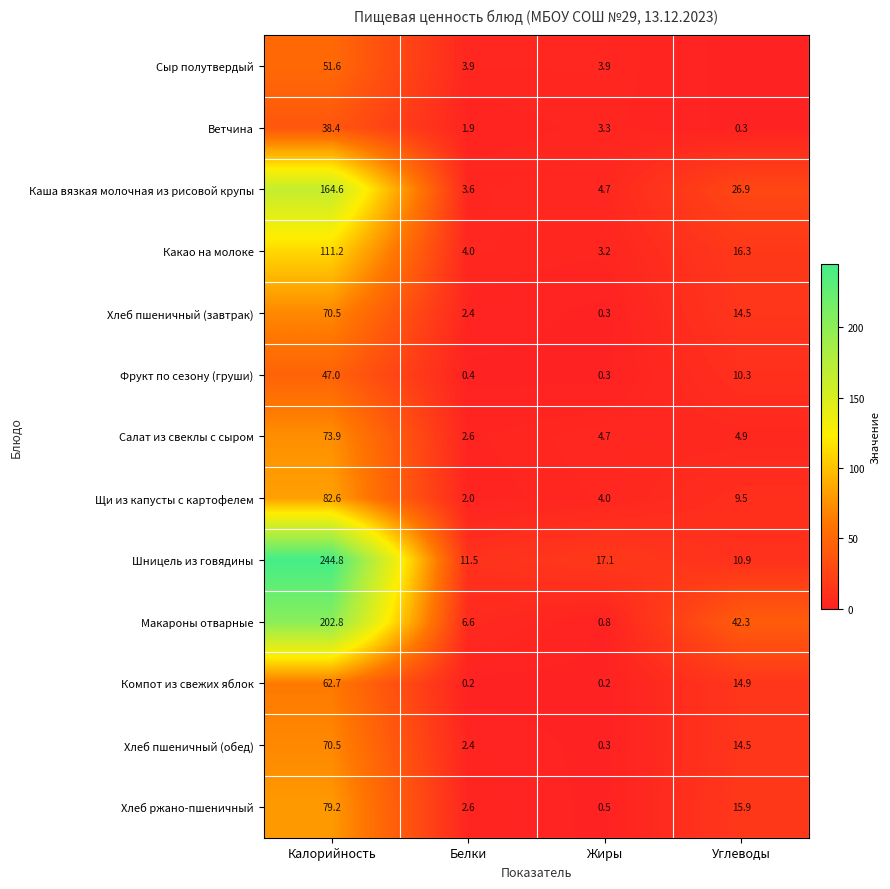

What is the spread (max minus min) of values at Углеводы?

42.3